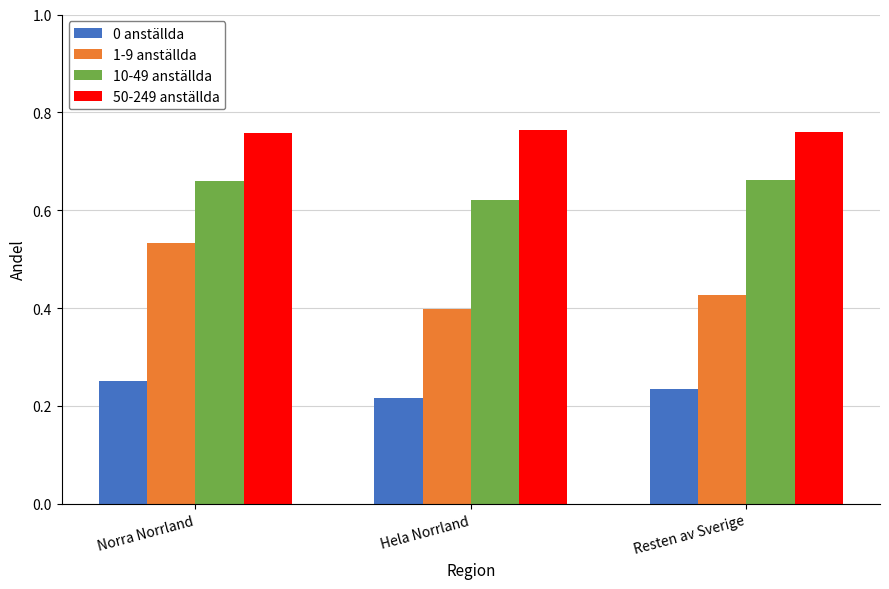

How many bars are there in total?

12